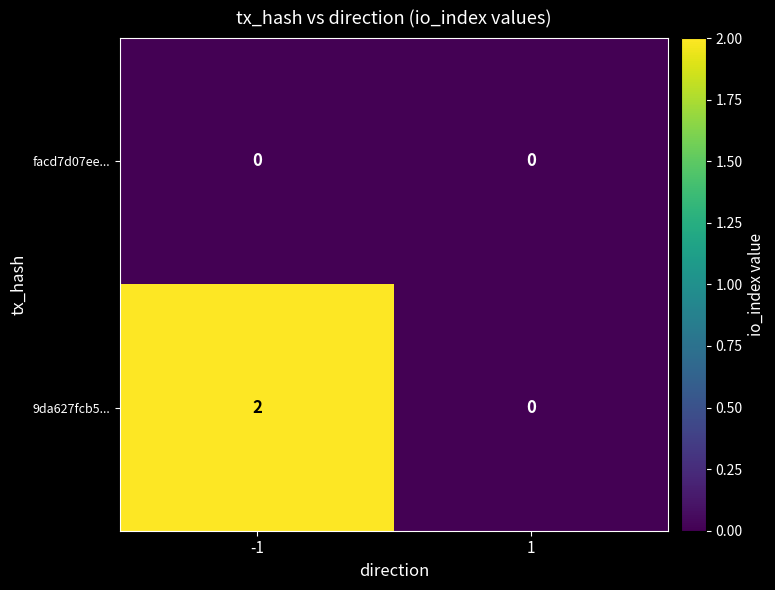

Which series has the widest spread of values?

9da627fcb5...